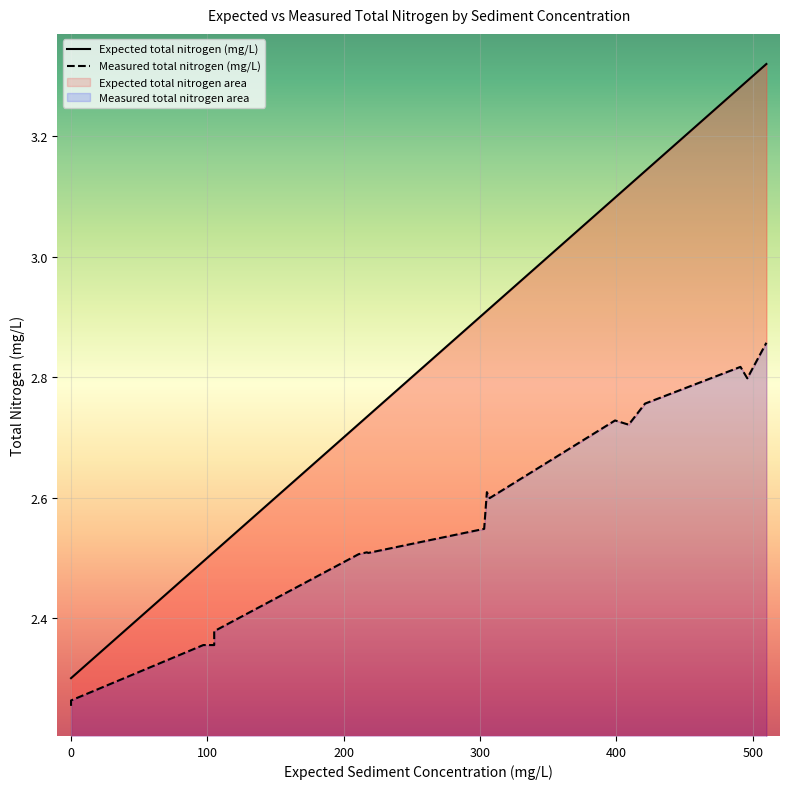

What are all the series names shown in the legend?

Expected total nitrogen (mg/L), Measured total nitrogen (mg/L)